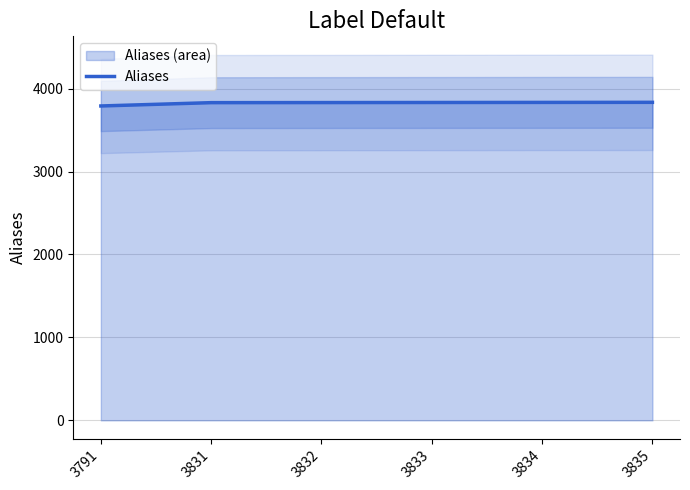

What is the greatest value displayed?

3835